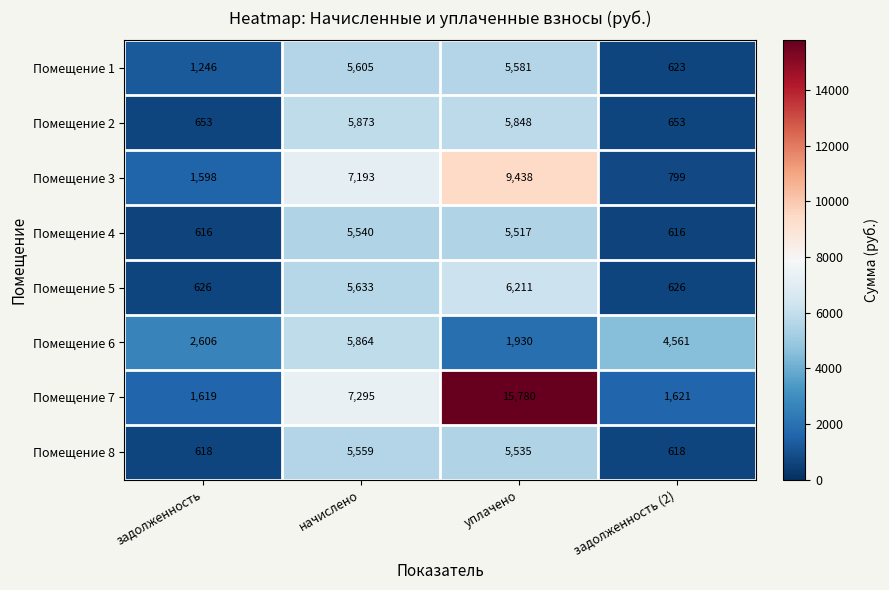

At which label does Помещение 6 reach its minimum?

уплачено